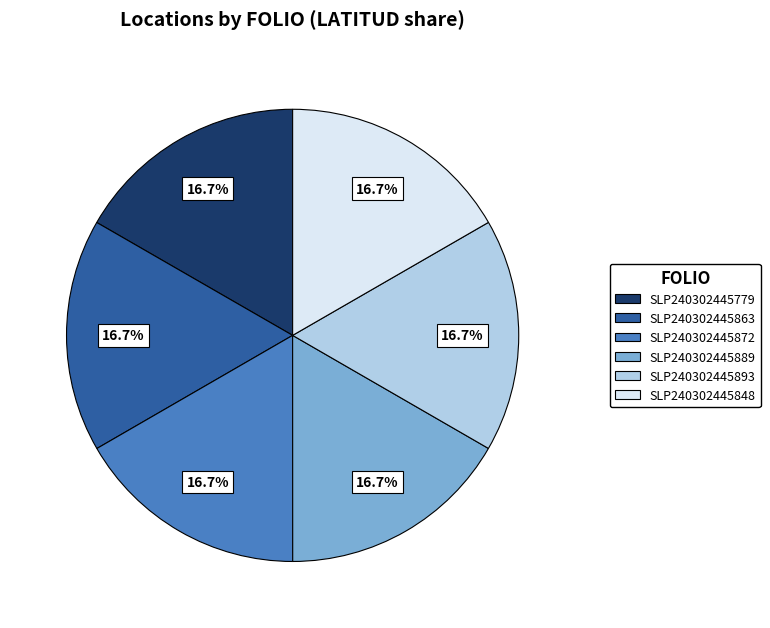

What percentage is the SLP240302445779 slice, to the nearest percent?

17%